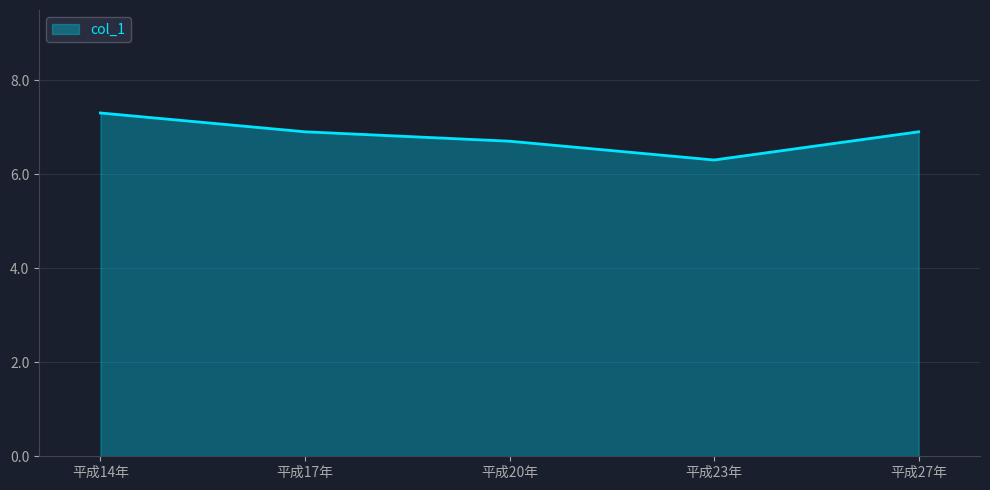

What is the minimum value shown in the chart?

6.3